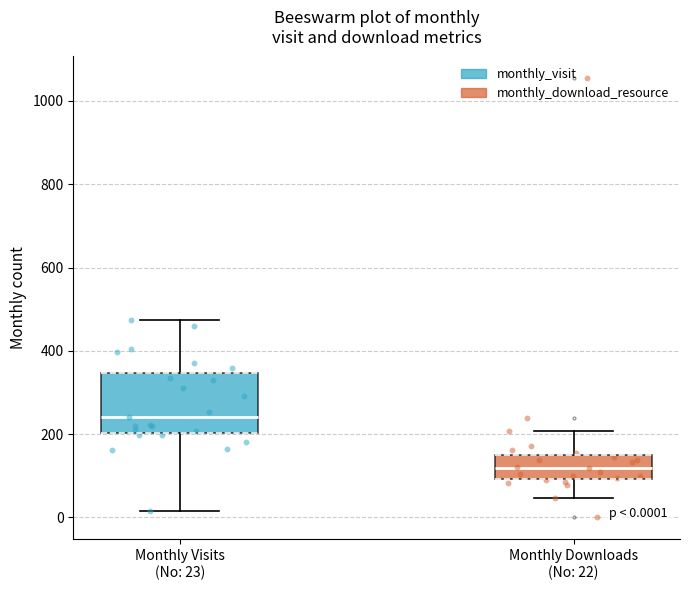

Comparing the boxes themselves (not the whiskers), which one is the tallest?

Monthly Visits (No: 23)